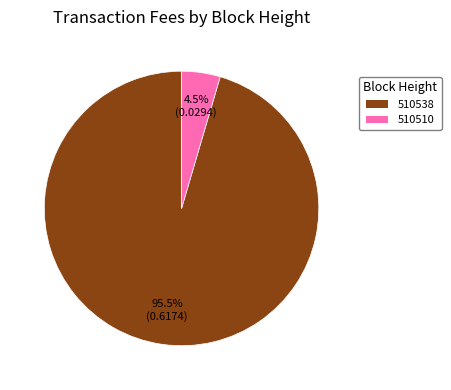

How many slices are in this pie chart?

2